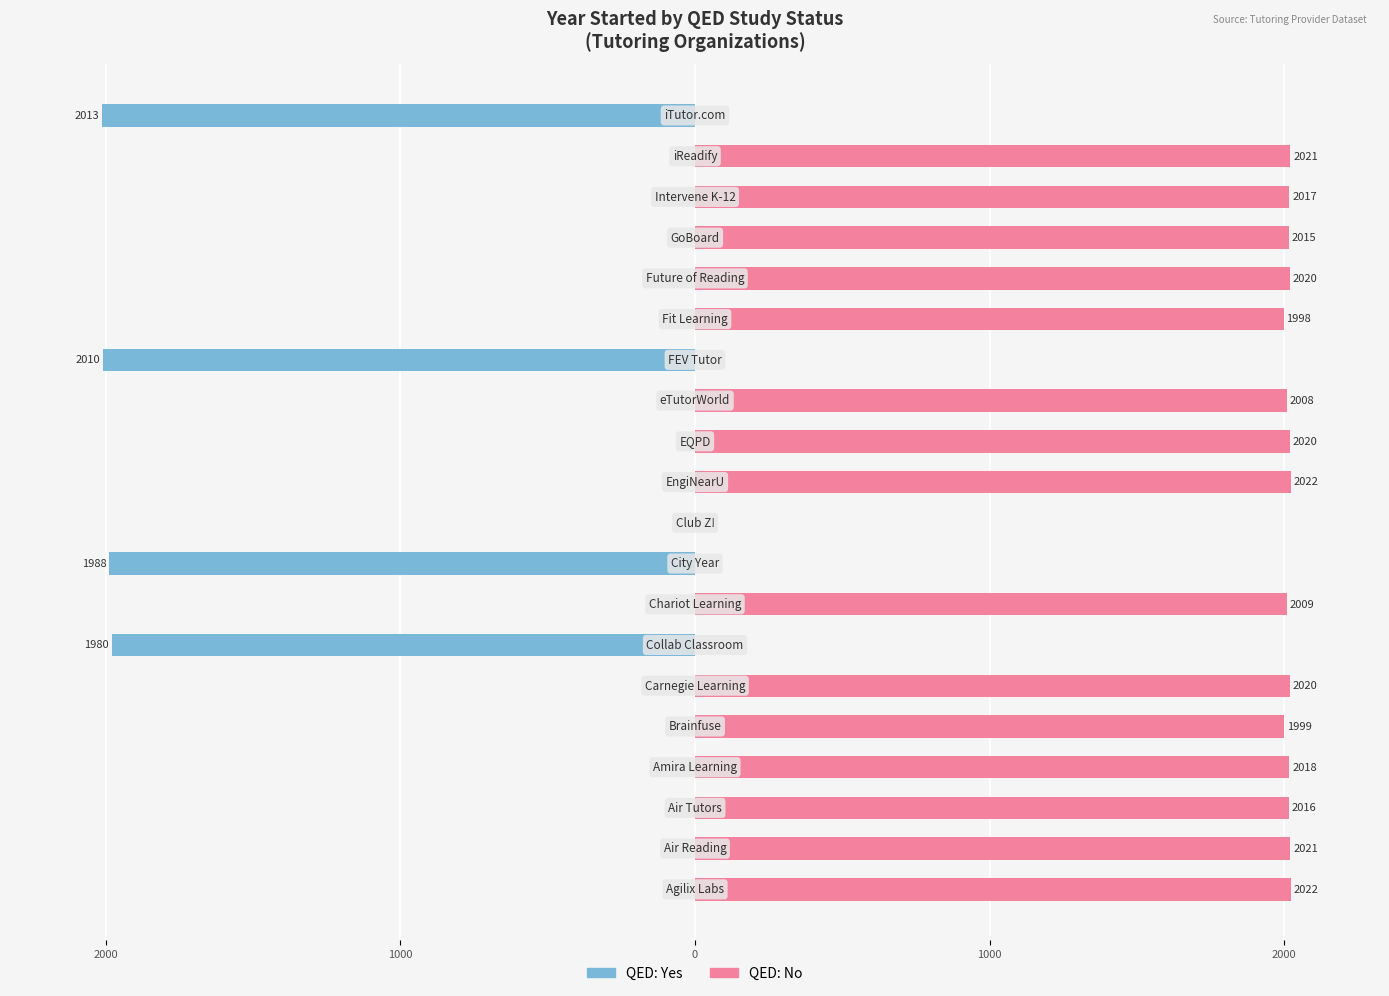

Reading right to left, transcribe all the data shown in this chart.

QED: Yes: -2013	0	0	0	0	0	-2010	0	0	0	0	-1988	0	-1980	0	0	0	0	0	0
QED: No: 0	2021	2017	2015	2020	1998	0	2008	2020	2022	0	0	2009	0	2020	1999	2018	2016	2021	2022